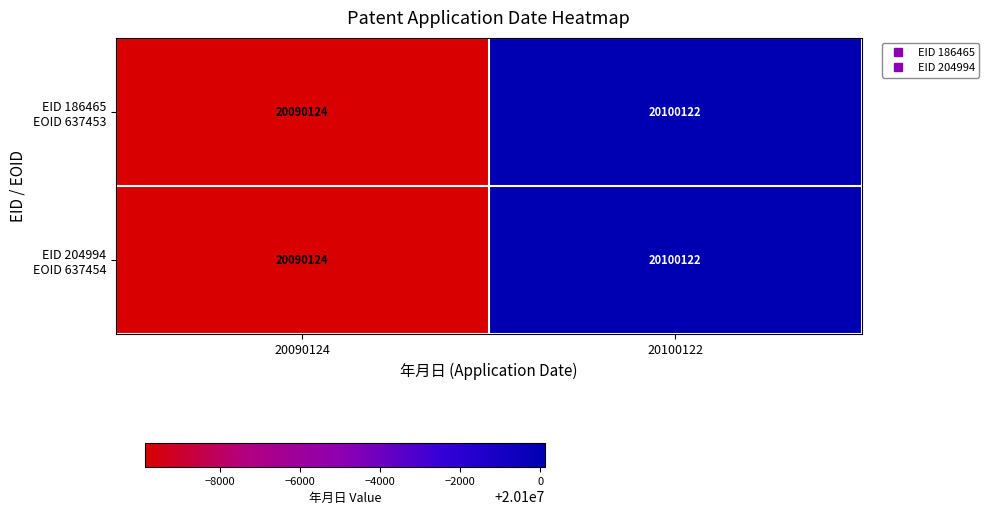

At which category does the chart reach its peak across all series?

20100122